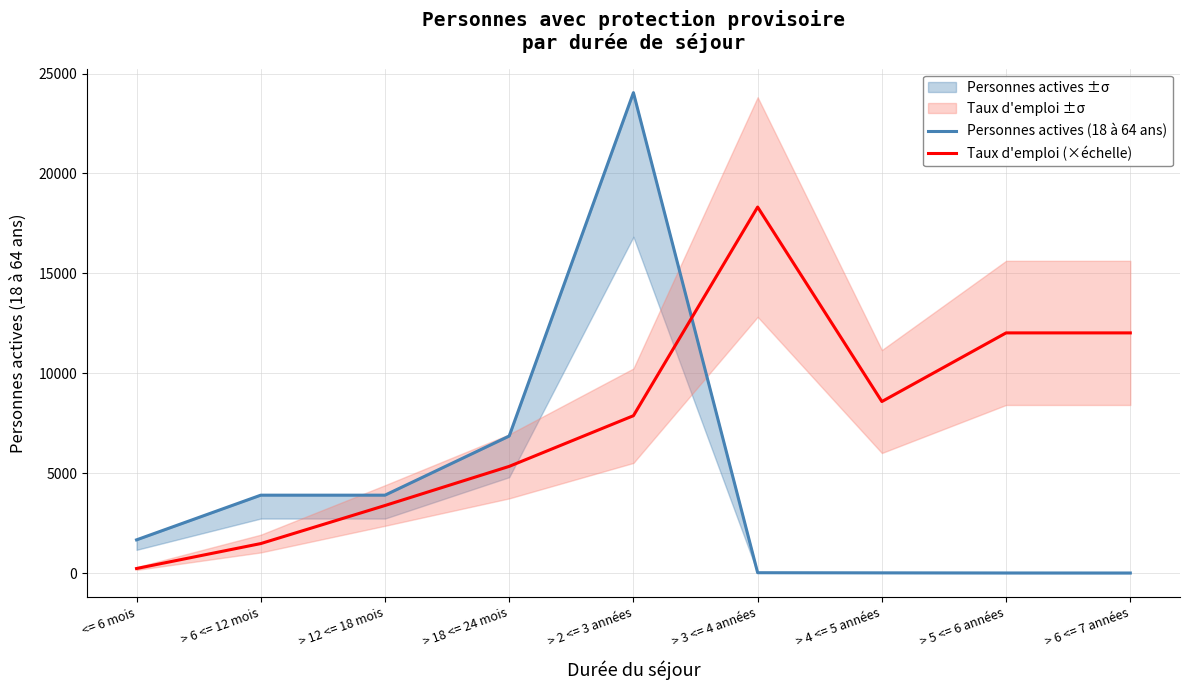

Which series has the largest total across all categories?

Taux d'emploi (×échelle)